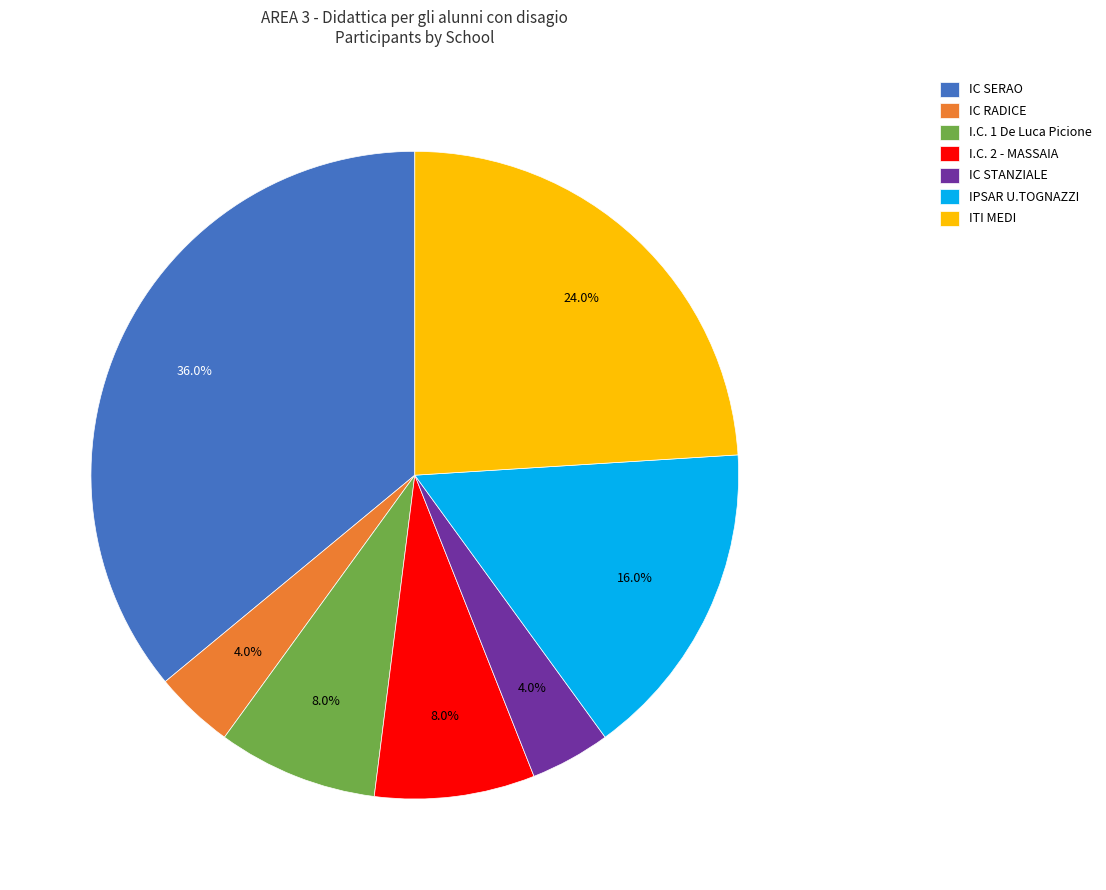

True or false: I.C. 2 - MASSAIA accounts for 1% of the total.

False